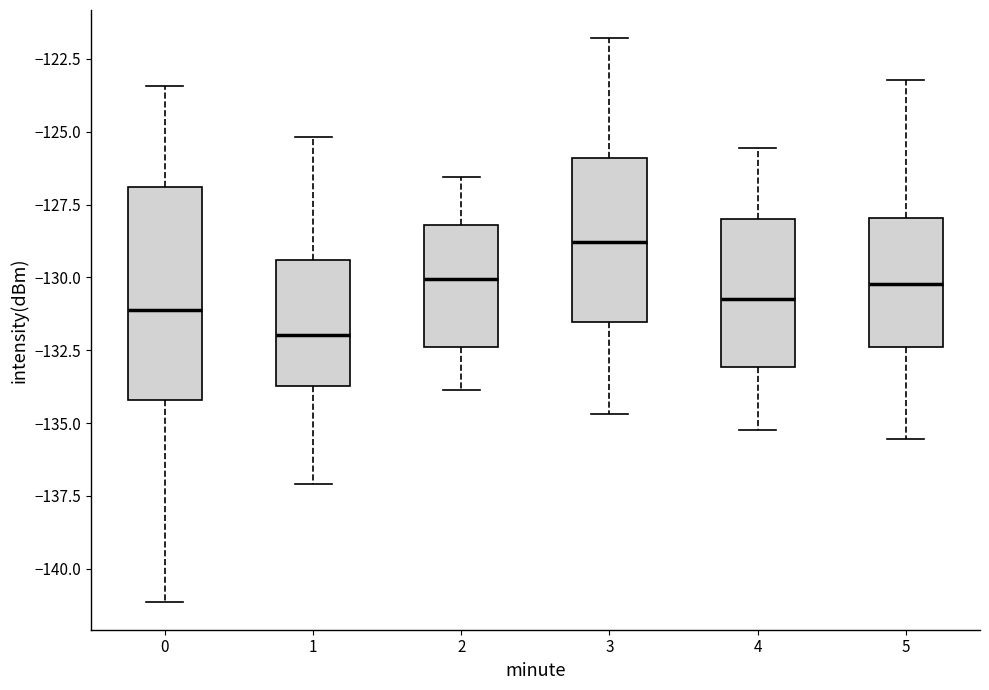

Where does the median line of the box at x = 1 sit on the y-axis? The values are not printed on the chart, so give them approximately, as read against the axis.

-132.0